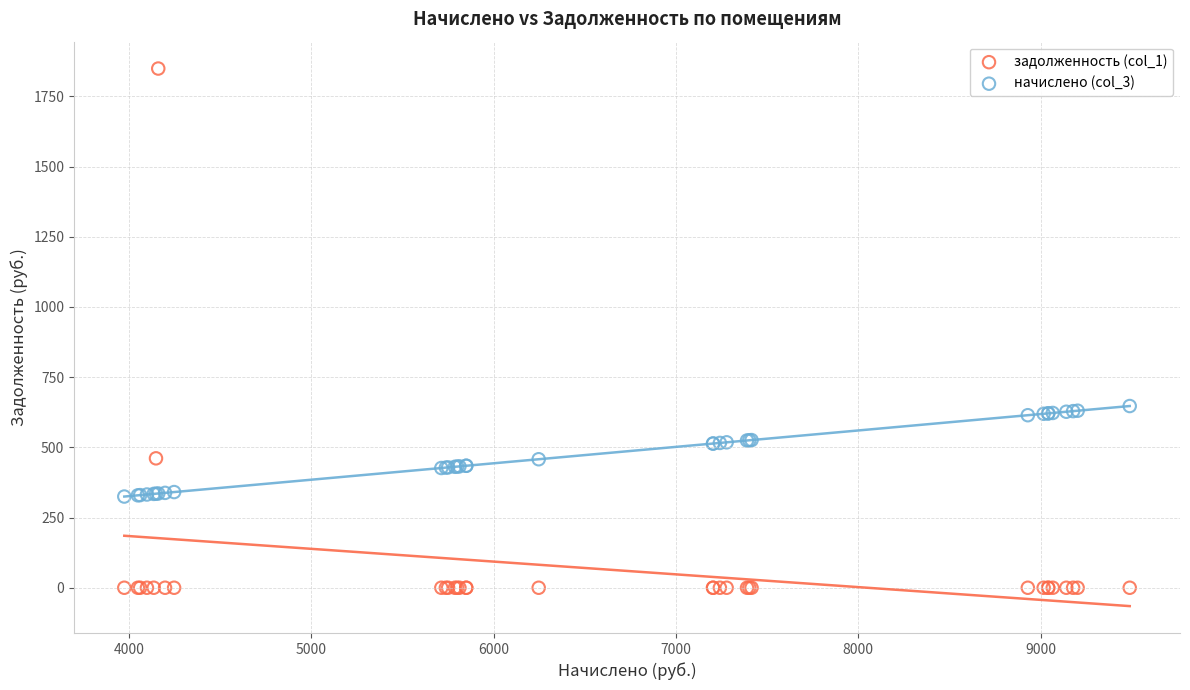

Which series has the largest Y range (max minus min)?

задолженность (col_1)